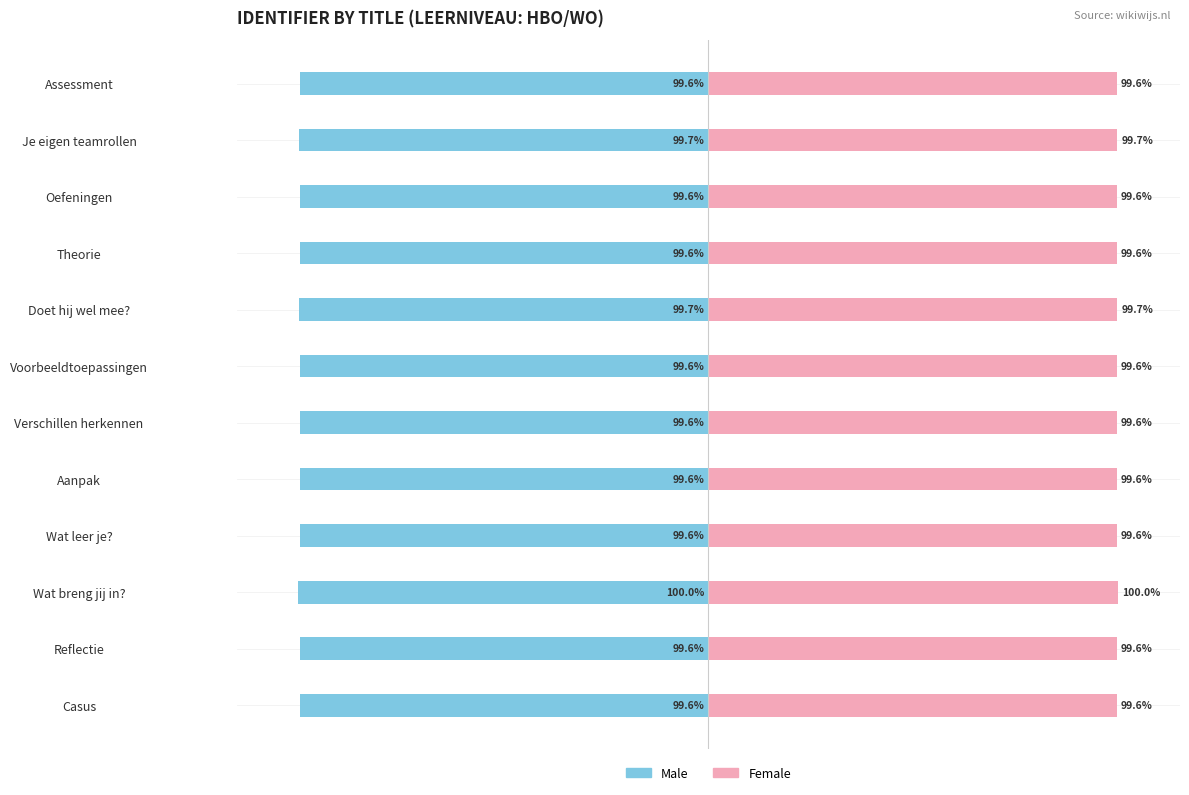

Count the number of data series in this chart.

2